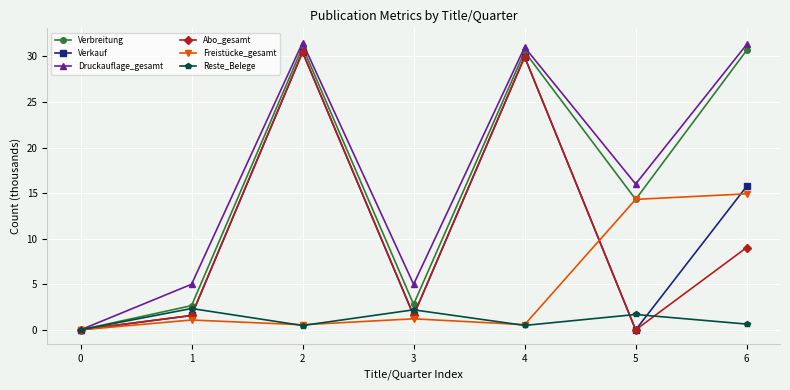

Is it true that Abo_gesamt equals 30.5 at 2?

True